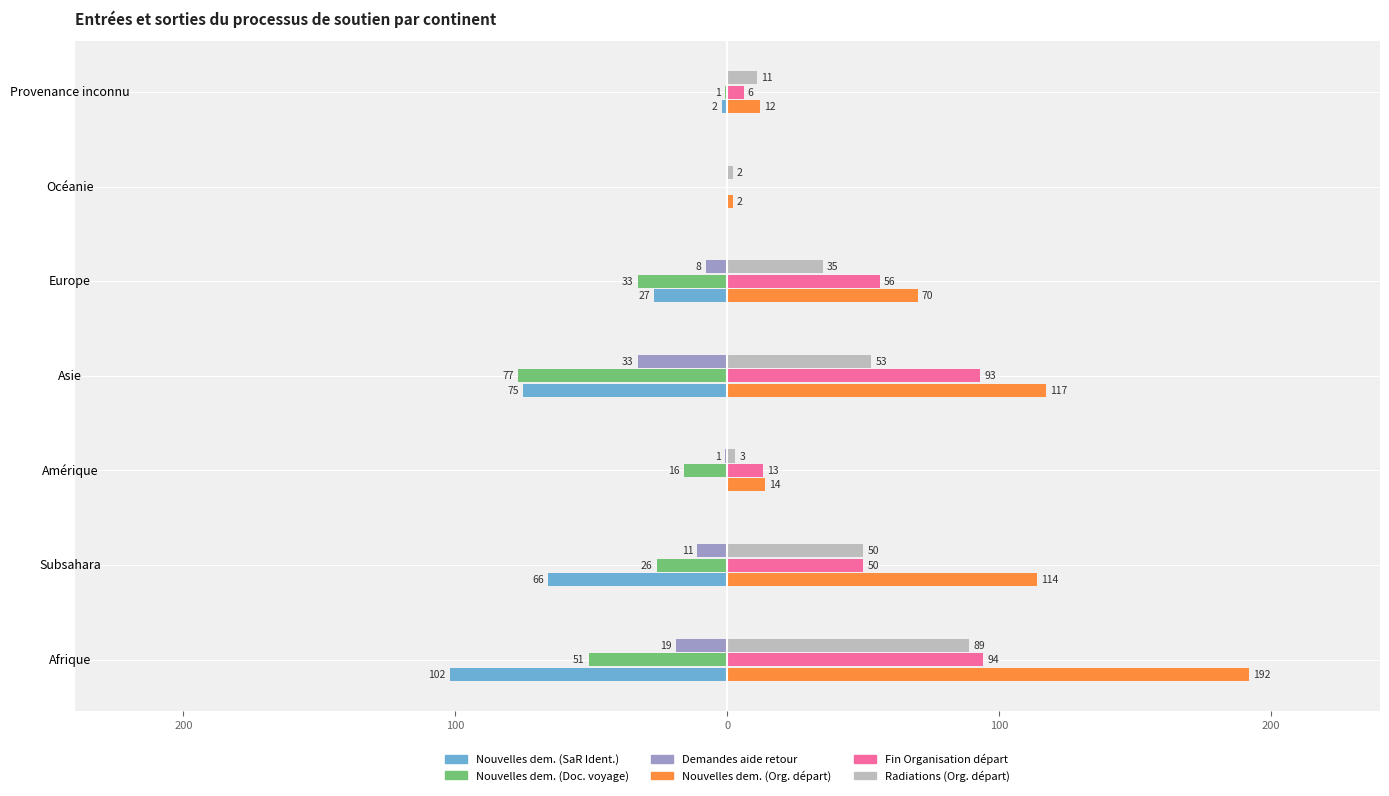

What are all the series names shown in the legend?

Nouvelles dem. (SaR Ident.), Nouvelles dem. (Doc. voyage), Demandes aide retour, Nouvelles dem. (Org. départ), Fin Organisation départ, Radiations (Org. départ)